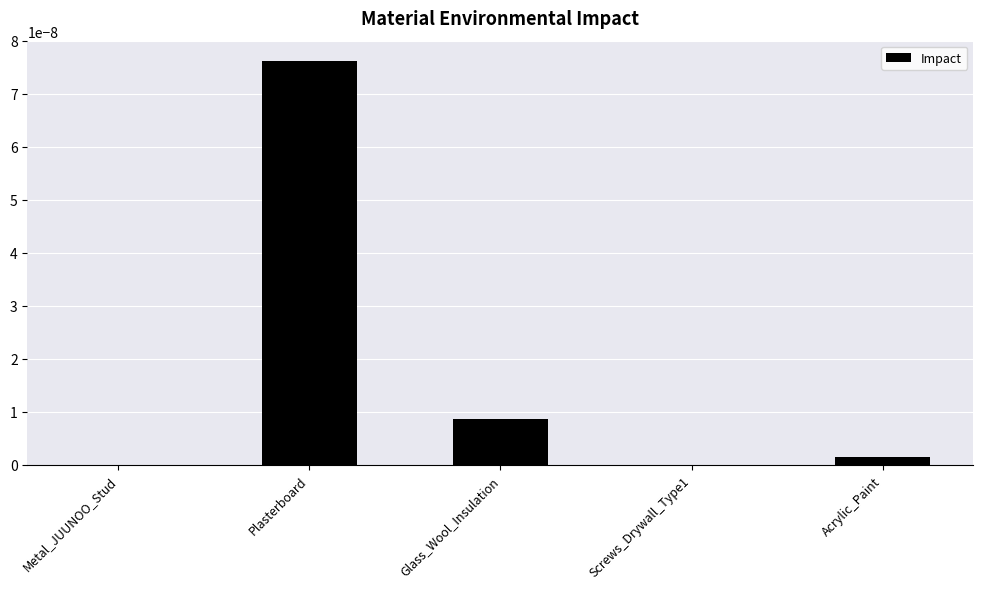

True or false: the data shows 0.0 at Acrylic_Paint.

True